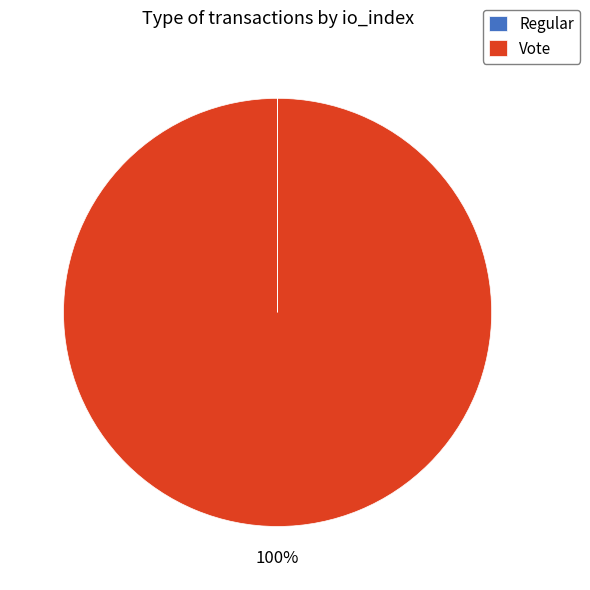

The Vote slice represents 100% of the pie. True or false?

True